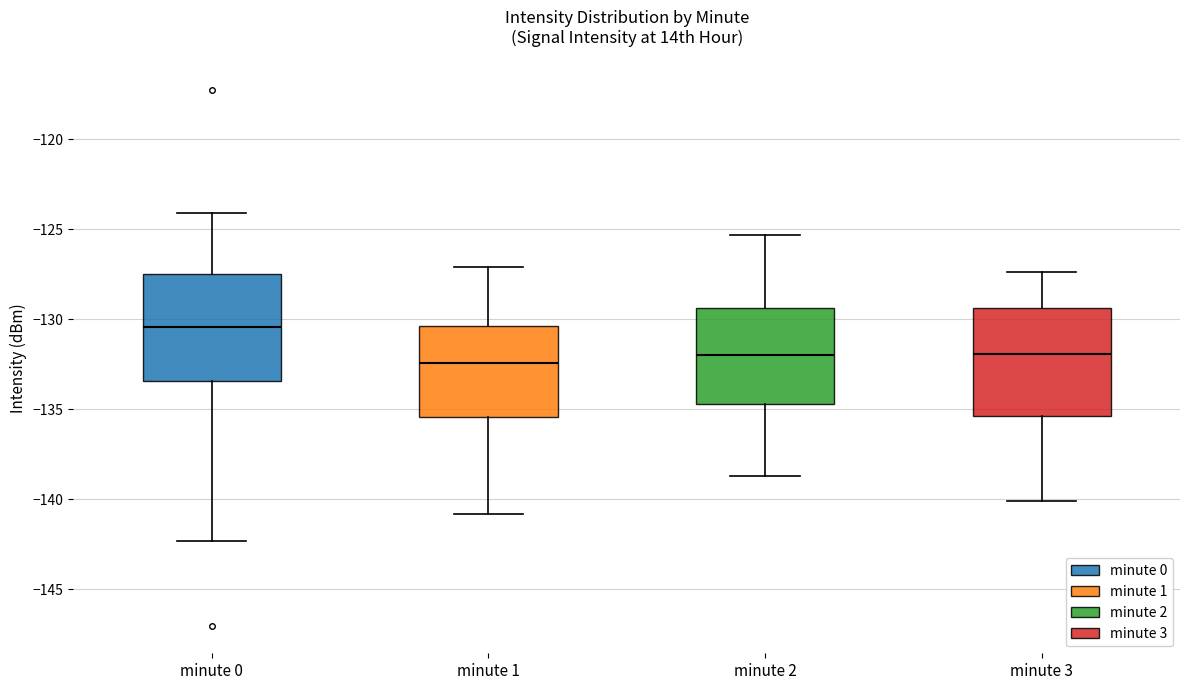

Reading left to right, transcribe this box plot: for each box, give where its median line is, the range the box spans, and where its two whiskers end, as read against the y-axis. The values are not printed on the chart, so give them approximately, as read against the axis.

minute 0: median -130.5, box -133.5 to -127.5, whiskers -142.5 to -124.0
minute 1: median -132.5, box -135.5 to -130.5, whiskers -141.0 to -127.0
minute 2: median -132.0, box -134.5 to -129.5, whiskers -138.5 to -125.5
minute 3: median -132.0, box -135.5 to -129.5, whiskers -140.0 to -127.5